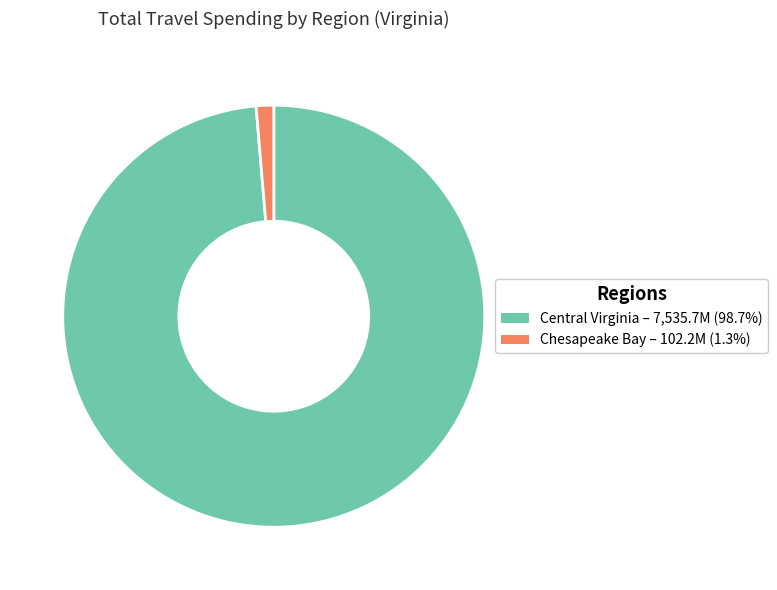

Approximately how many times larger is the value at Central Virginia compared to Chesapeake Bay?

73.7